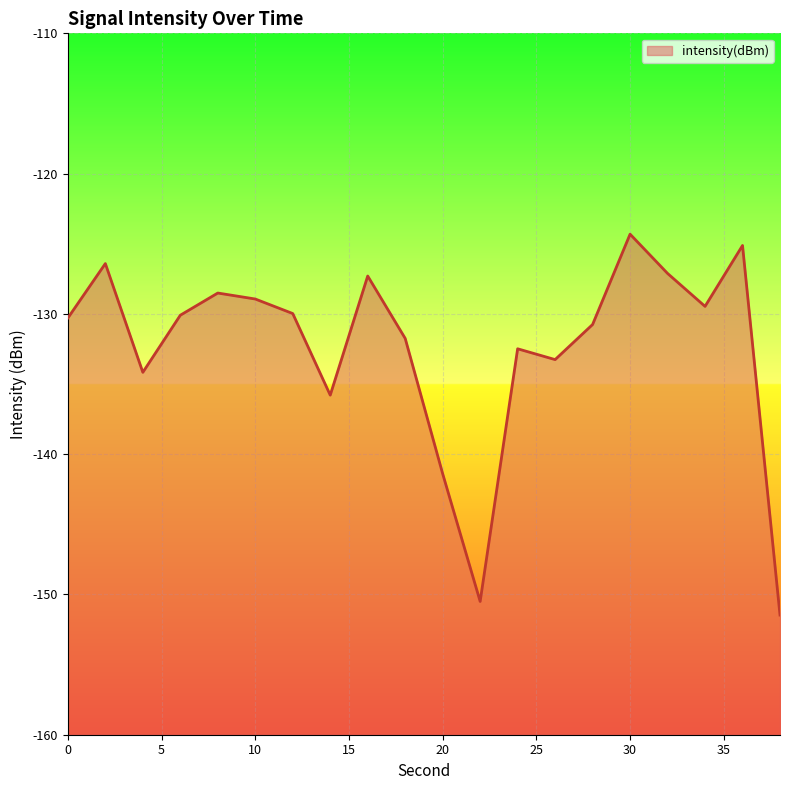

What is the difference between the maximum and minimum values?

27.2